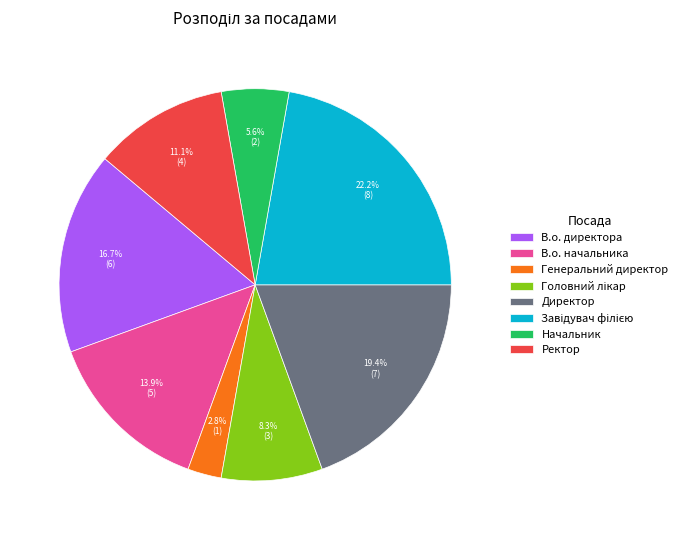

Which slice is the smallest?

Генеральний директор